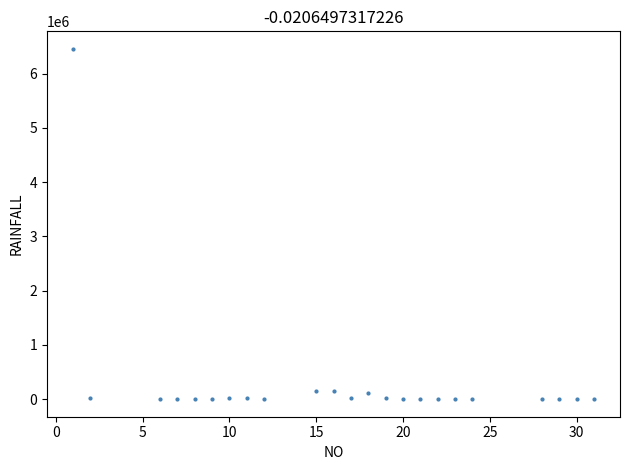

What is the range of Y values (max minus min)?

6456919.0